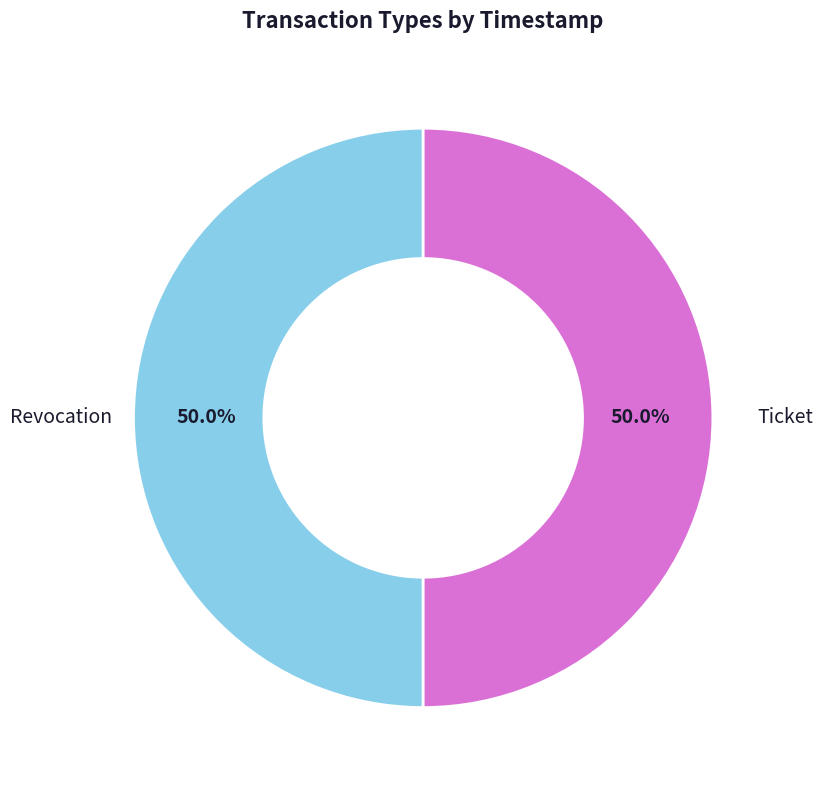

Approximately how many times larger is the value at Ticket compared to Revocation?

1.0